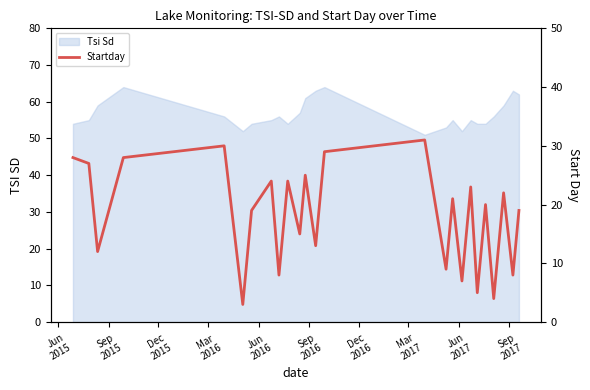

What is the lowest value of the Tsi Sd series?

51